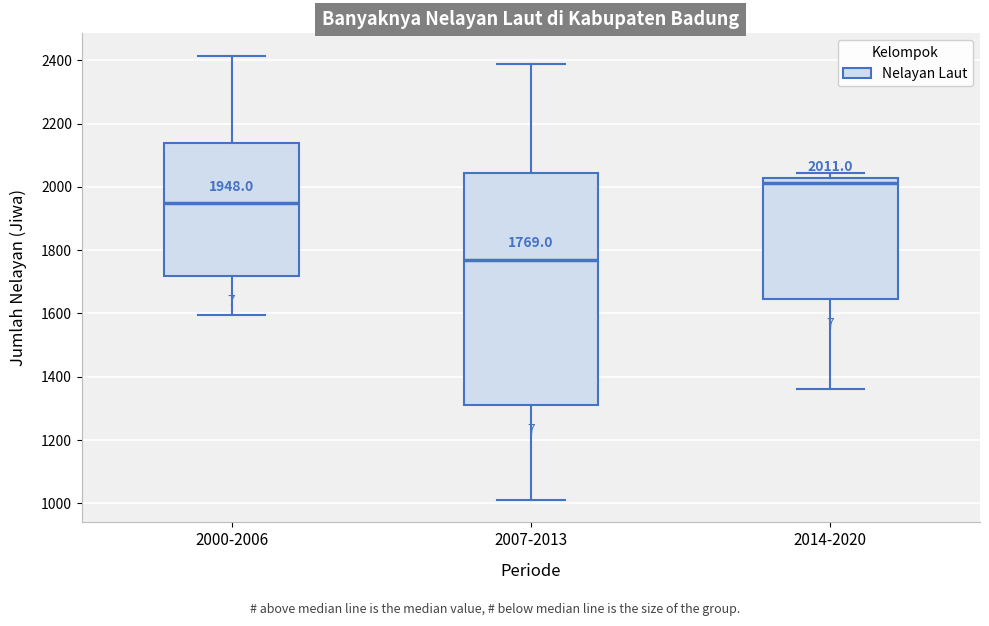

Which box is the tallest, from its lower edge to its upper edge?

2007-2013